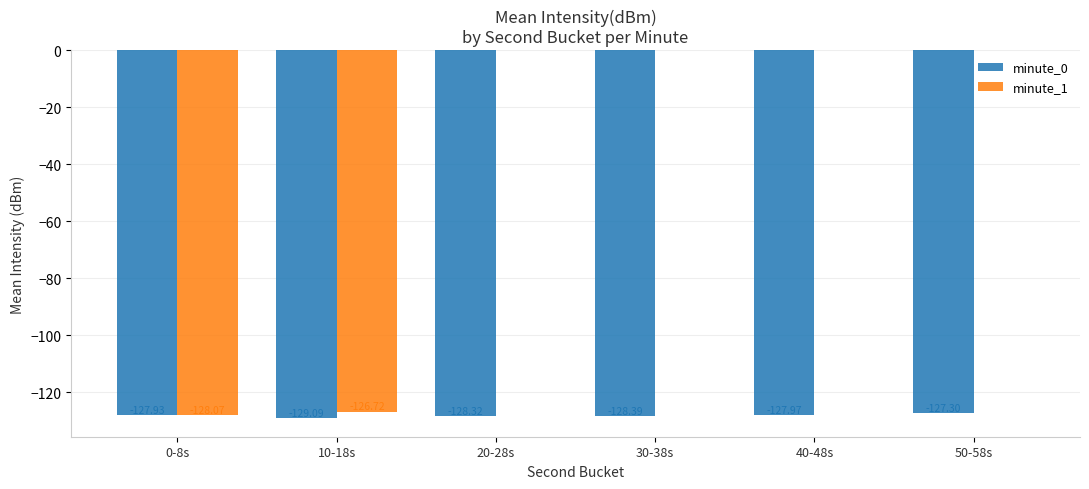

What is the sum of all minute_0 values?

-769.0